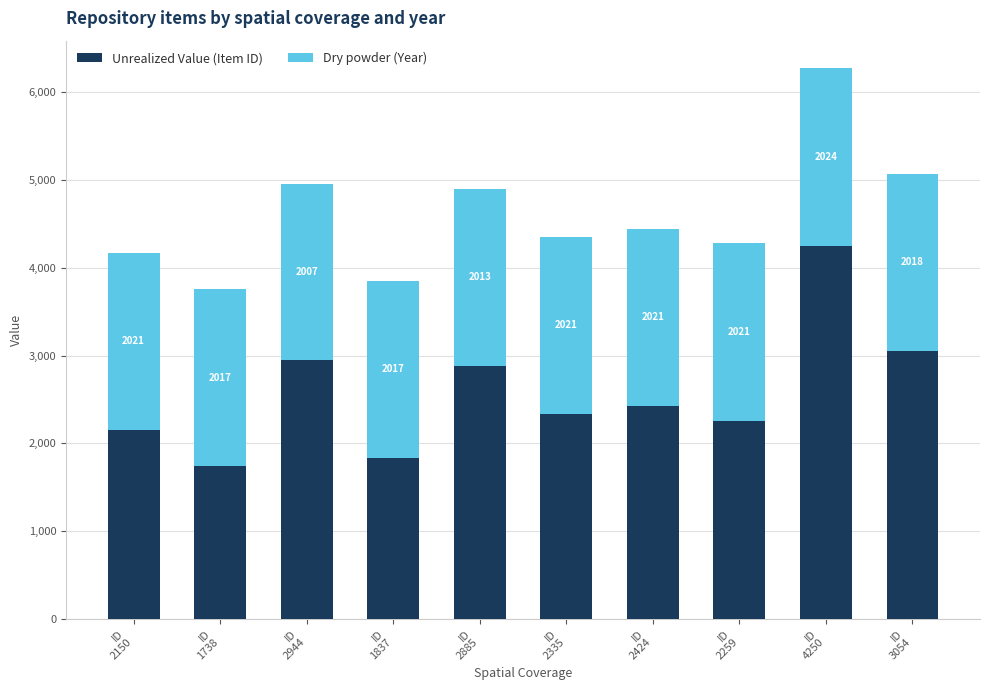

The value of Unrealized Value (Item ID) at ID
2885 is 2885. True or false?

True